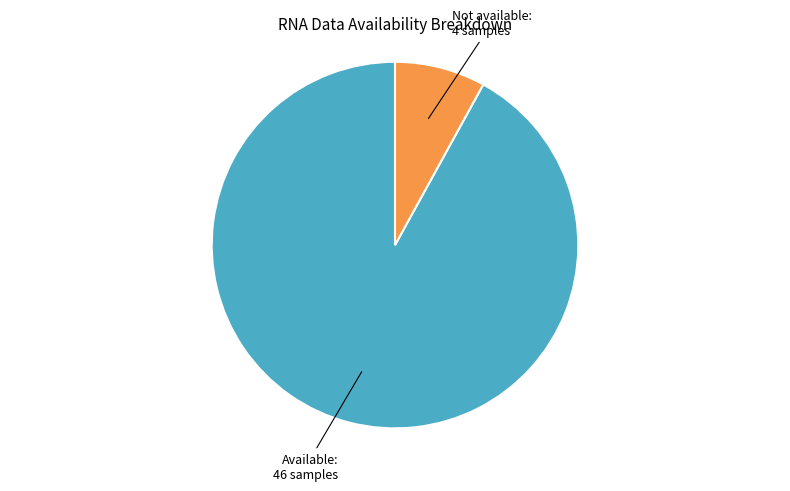

Between Not available and Available, which is larger?

Available